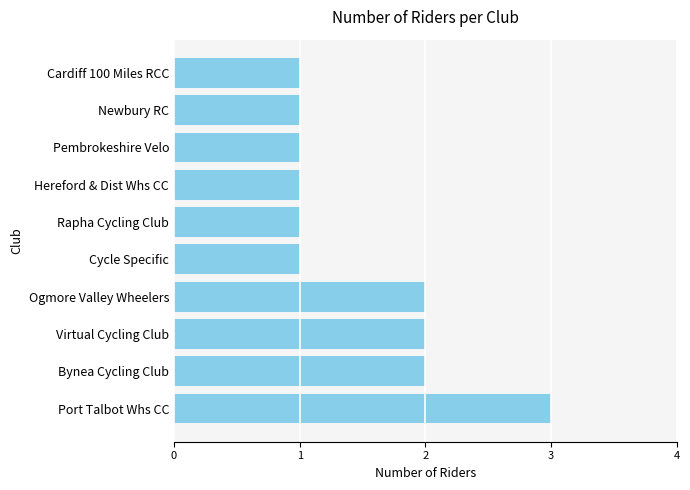

What is the difference between the maximum and minimum values?

2